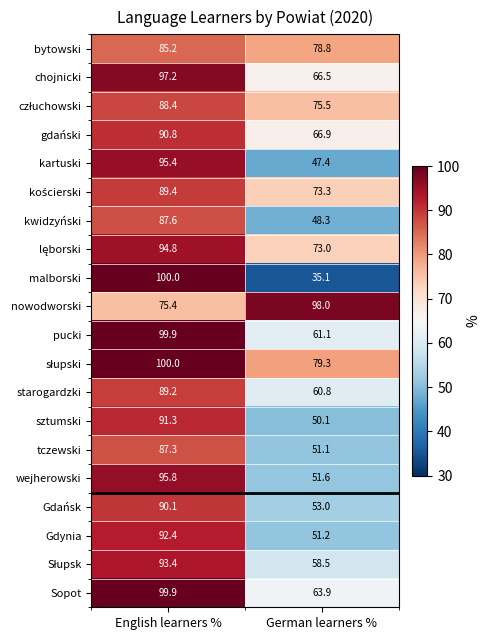

The Gdańsk series shows 73.1 at German learners %. True or false?

False